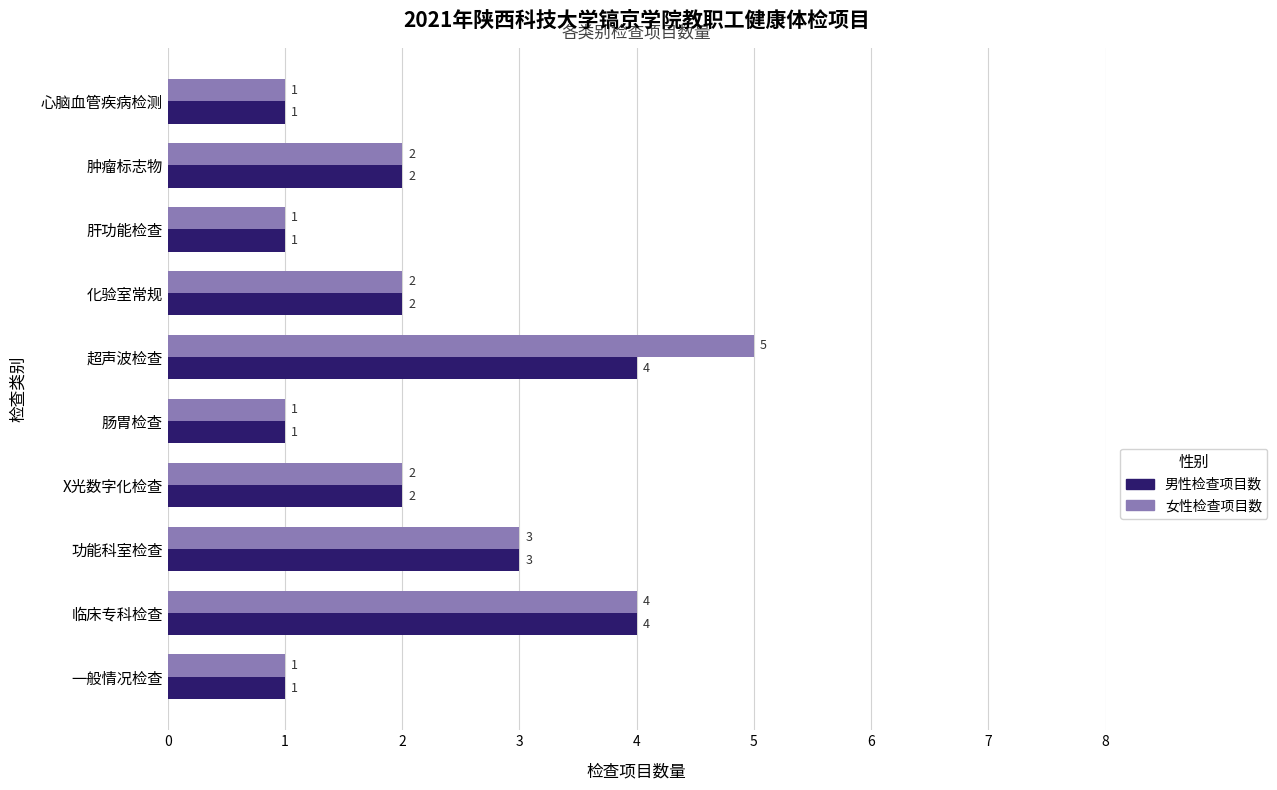

Which series has the widest spread of values?

女性检查项目数